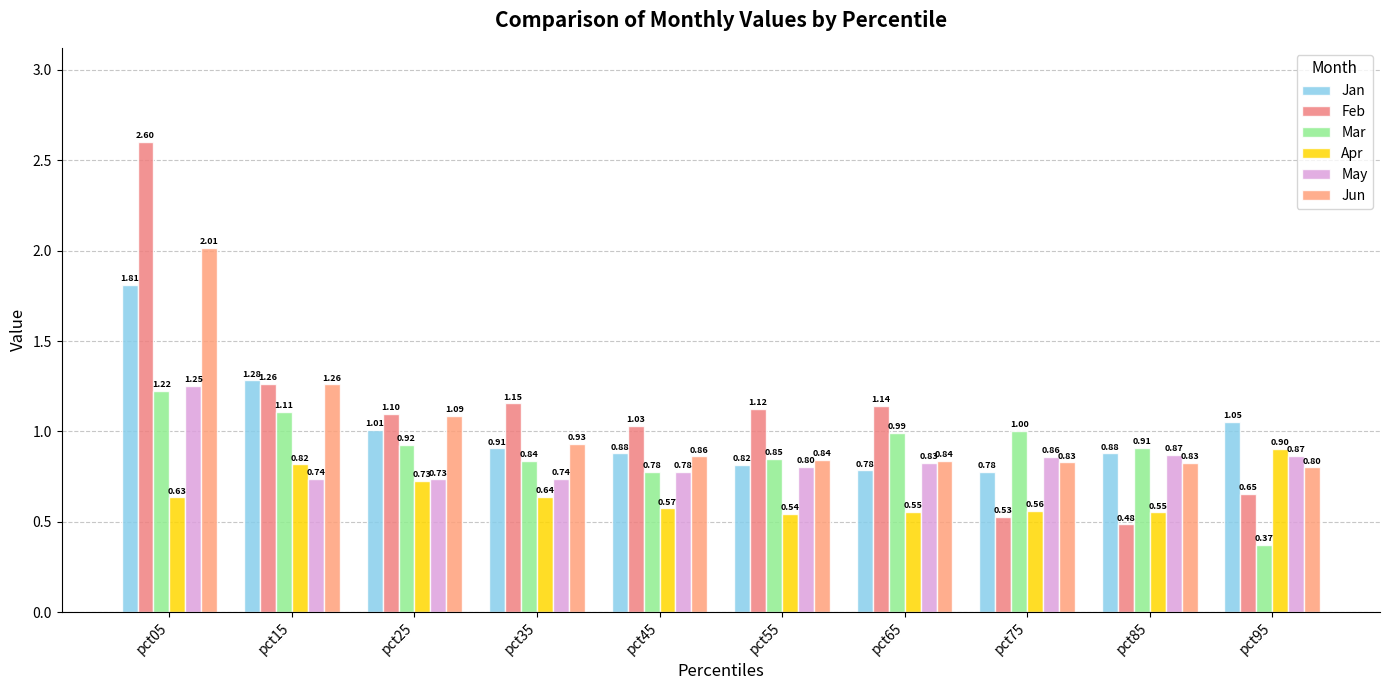

At which label is Apr closest to 0?

pct55